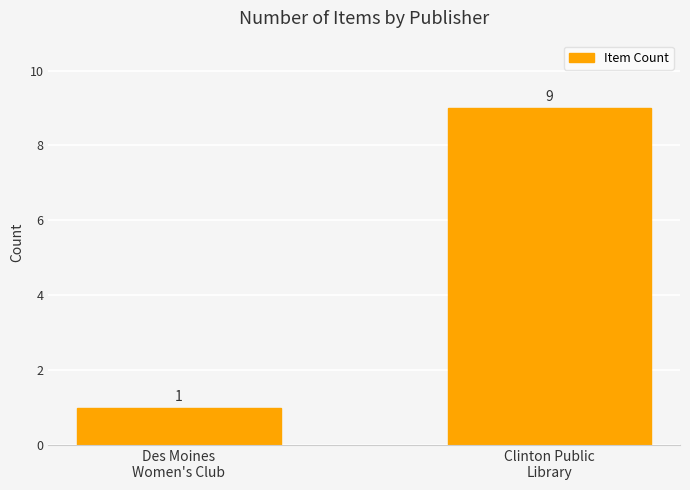

What is the average value?

5